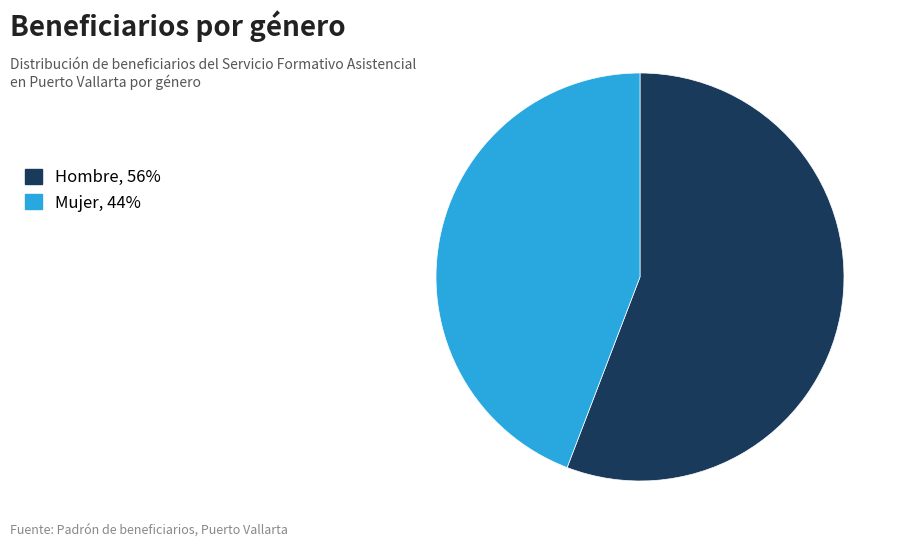

Which slice is the smallest?

Mujer